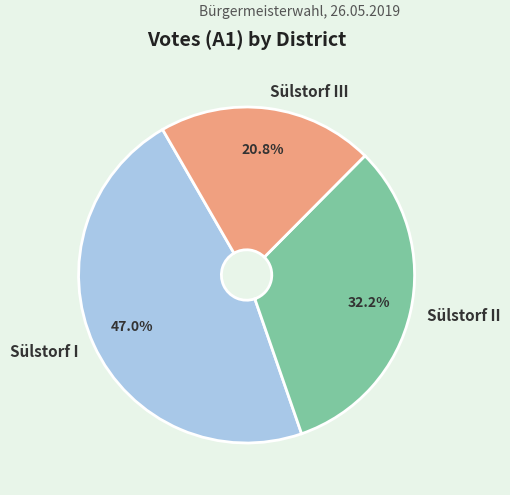

How many slices are in this pie chart?

3